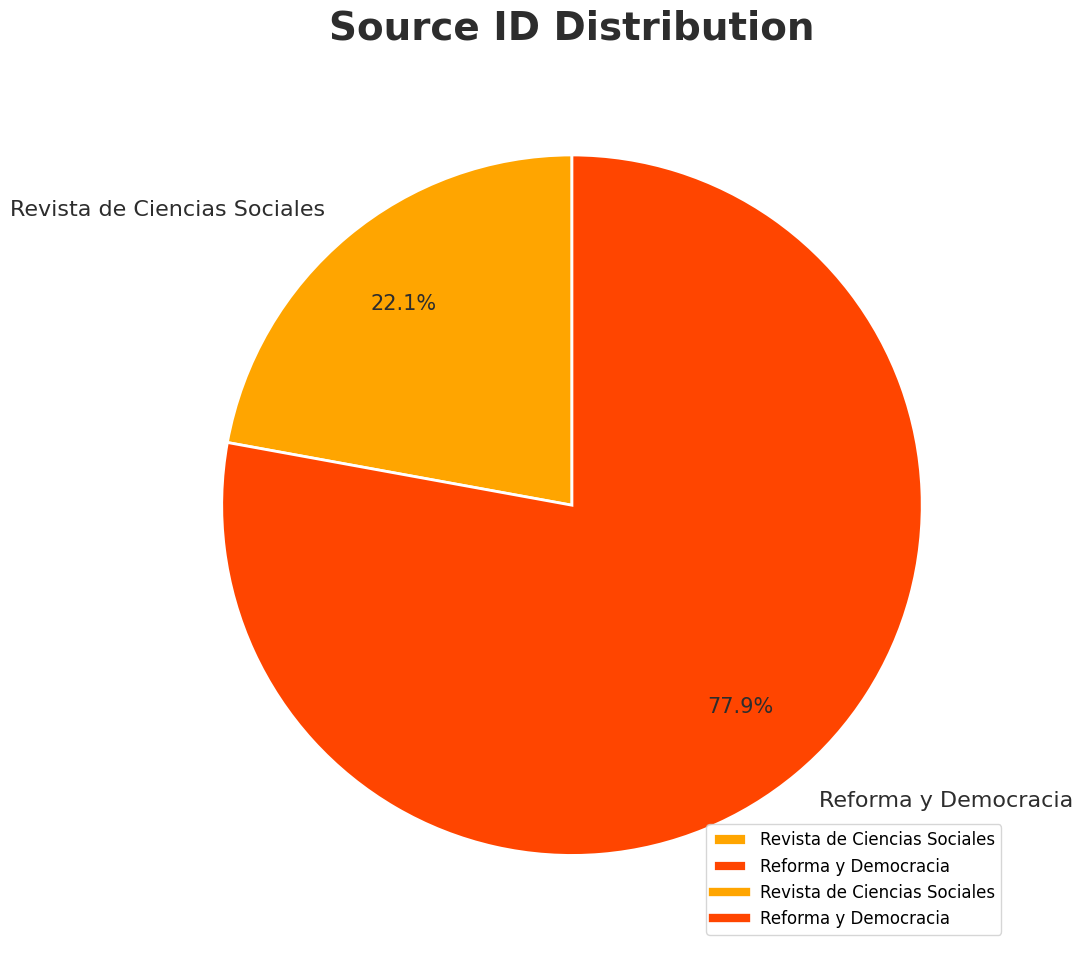

To the nearest percent, what is the difference between the Revista de Ciencias Sociales and Reforma y Democracia slice percentages?

56%